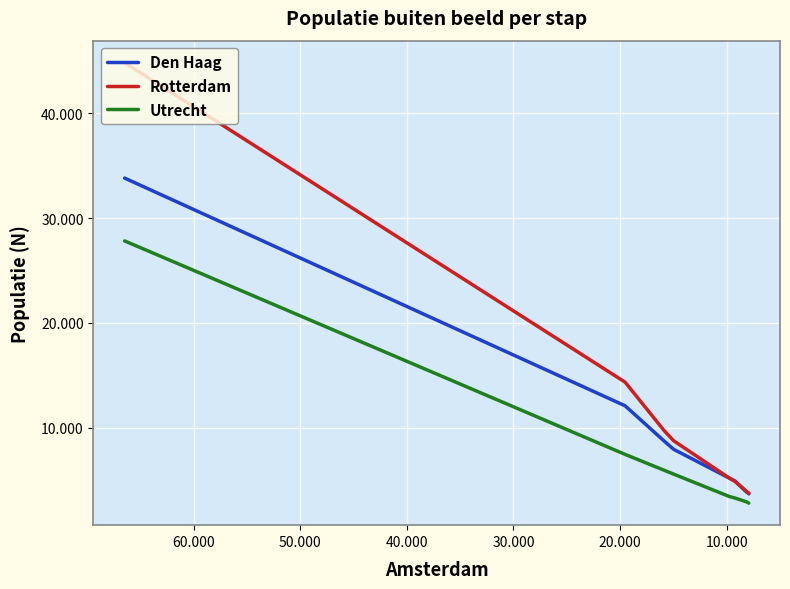

True or false: Rotterdam and Utrecht intersect in this chart.

False